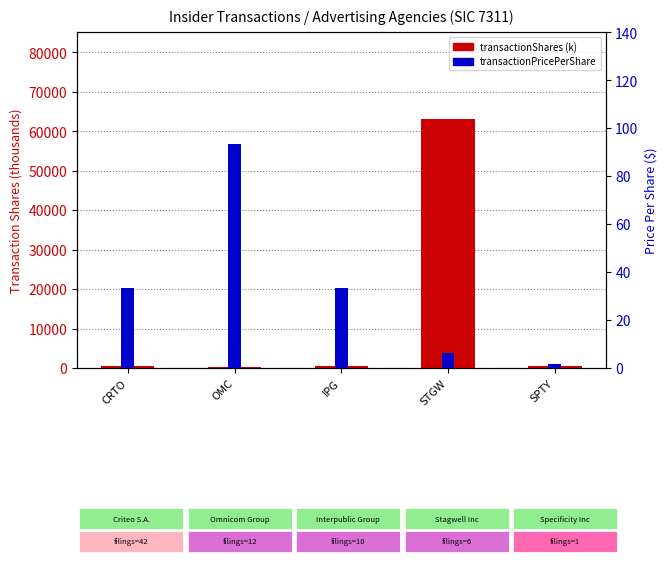

List the series in order of their peak value, lowest first.

transactionPricePerShare, transactionShares (k)